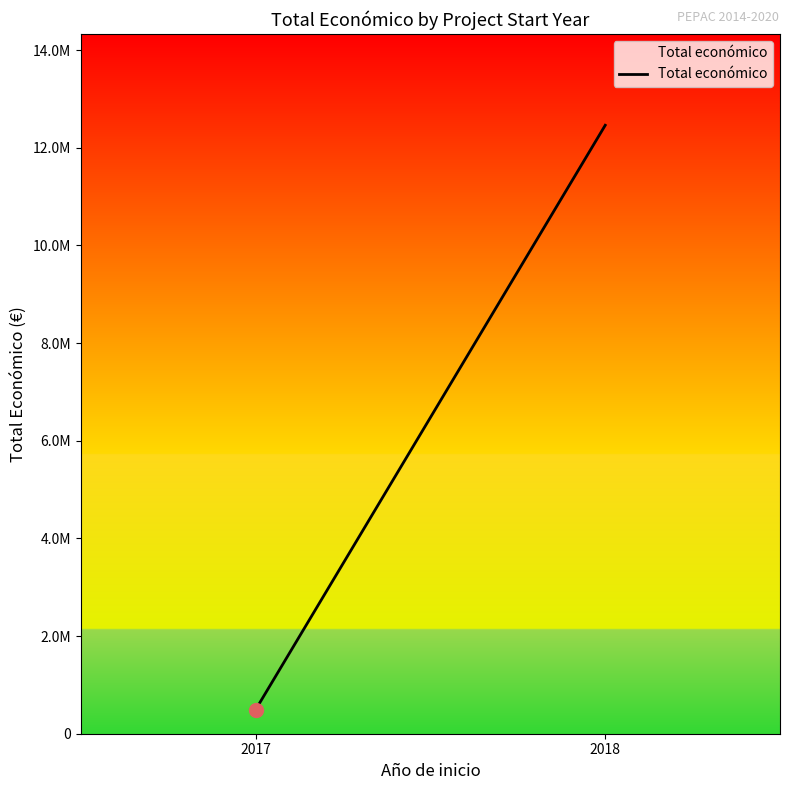

The value at 2017 is 494256. True or false?

True